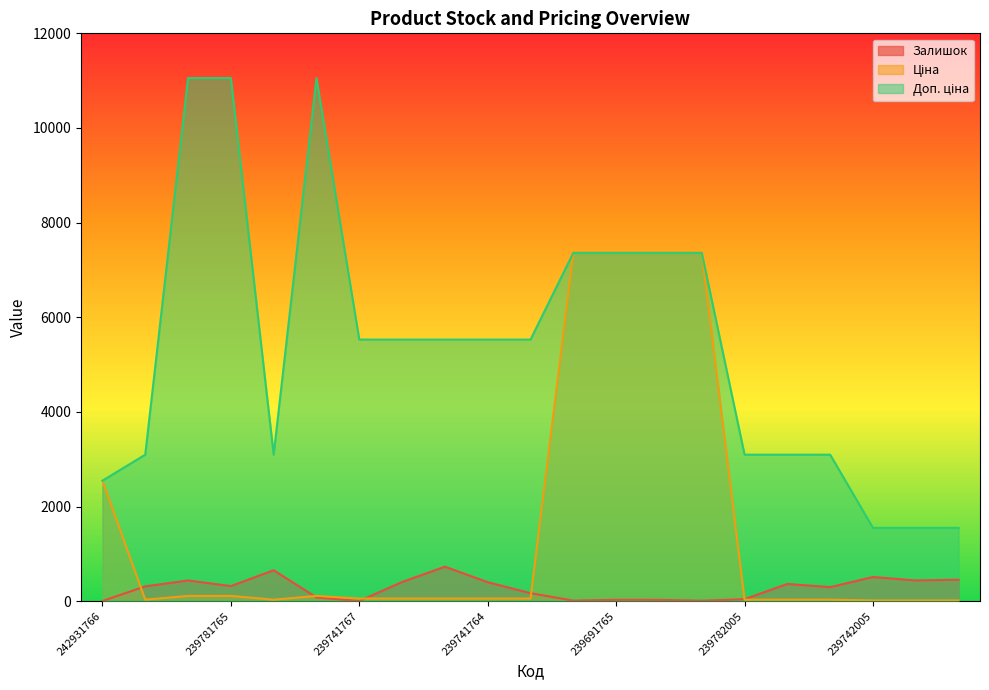

List the series in order of their overall mean, highest first.

Доп. ціна, Ціна, Залишок